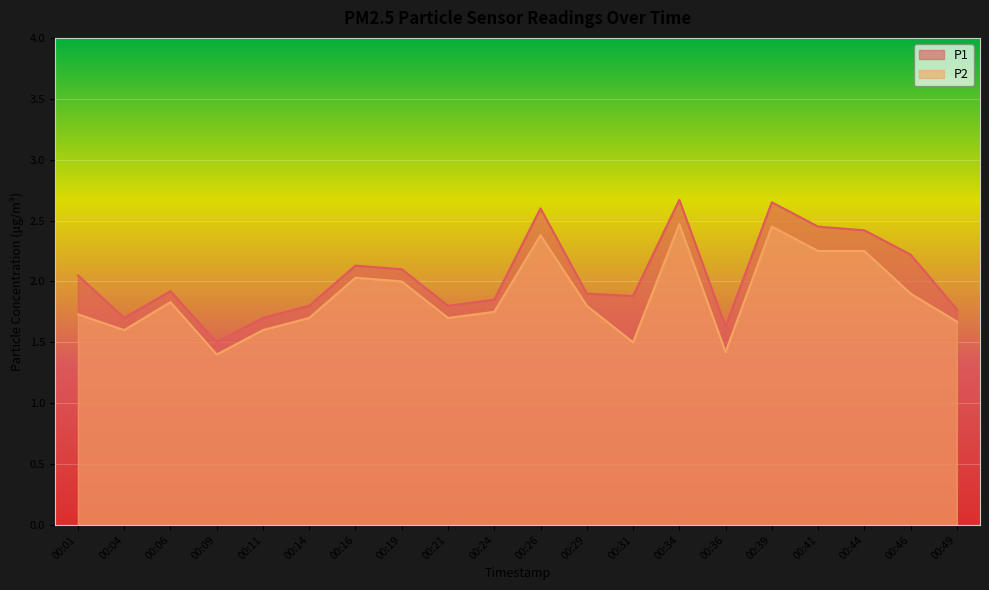

What is the highest value of the P2 series?

2.5